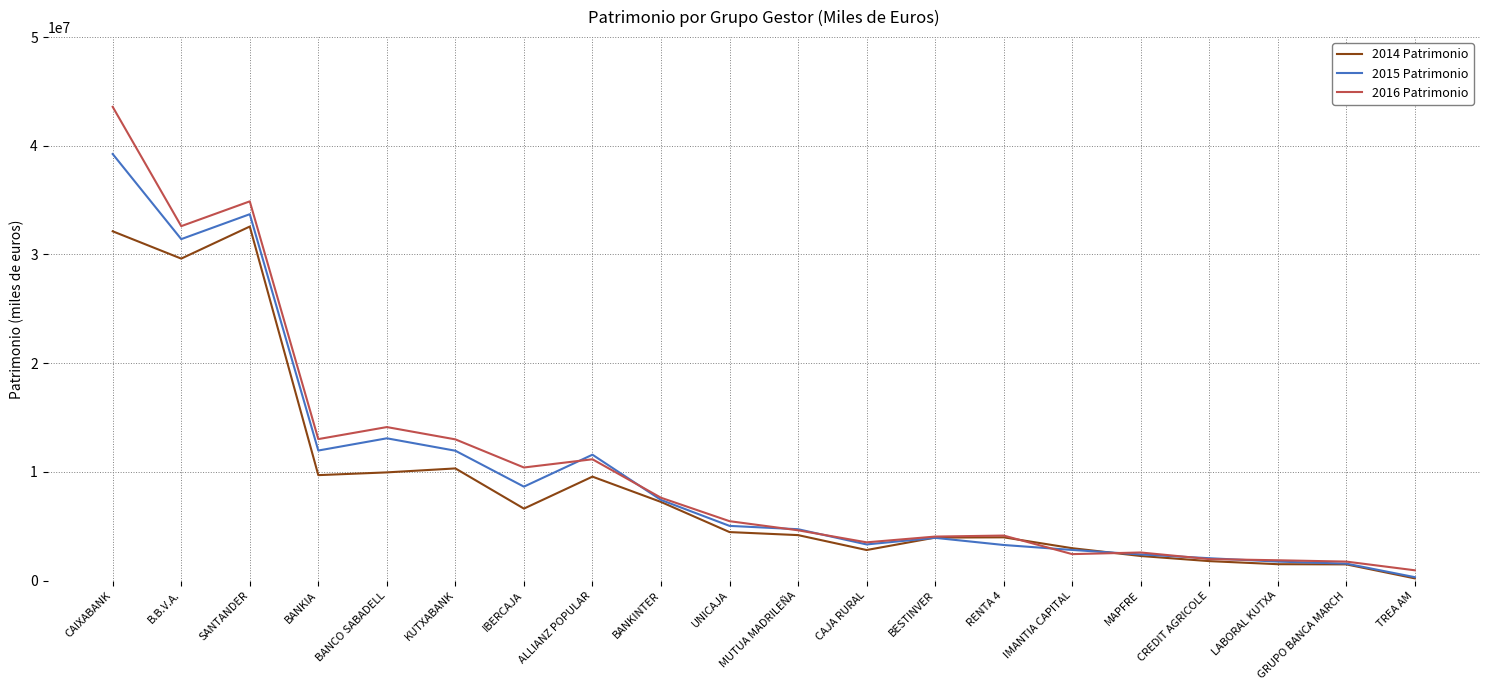

At which label does 2015 Patrimonio reach its peak?

CAIXABANK